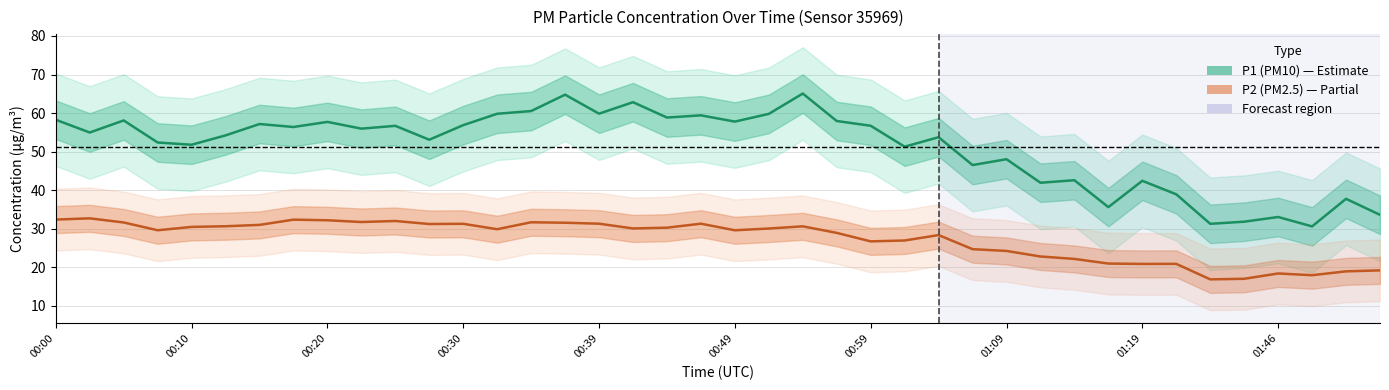

How many interior local peaks does the P2 series have?

10